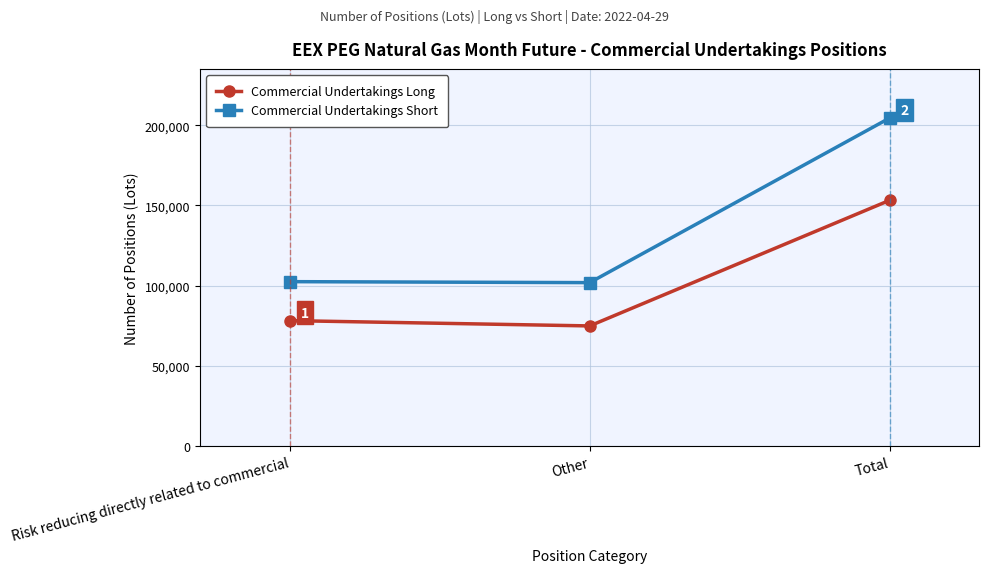

Is this an area chart (filled region under the line)?

No